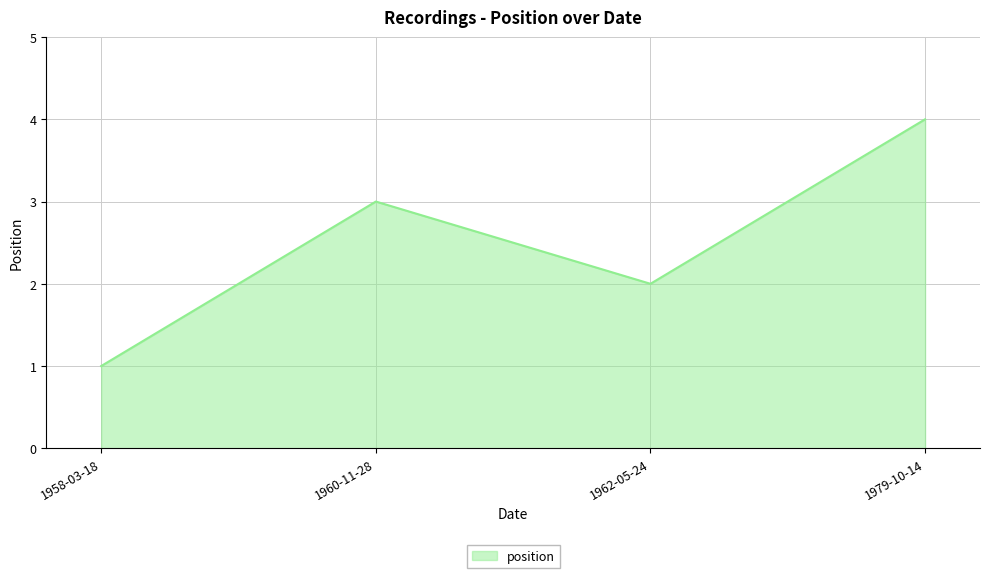

Does the chart have visible grid lines?

Yes